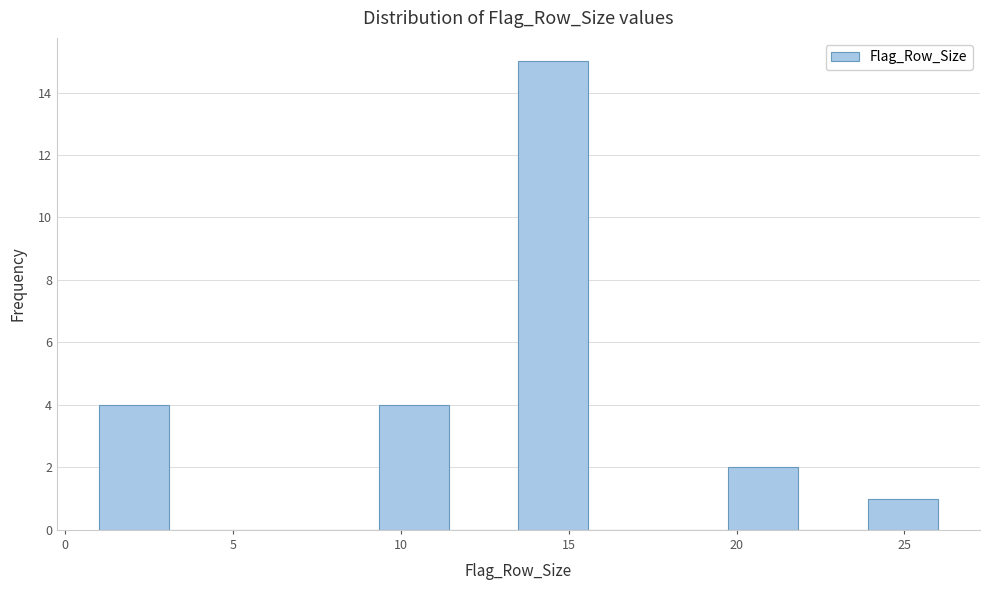

Which range on the x-axis has the tallest bar?

13.5 to 15.5